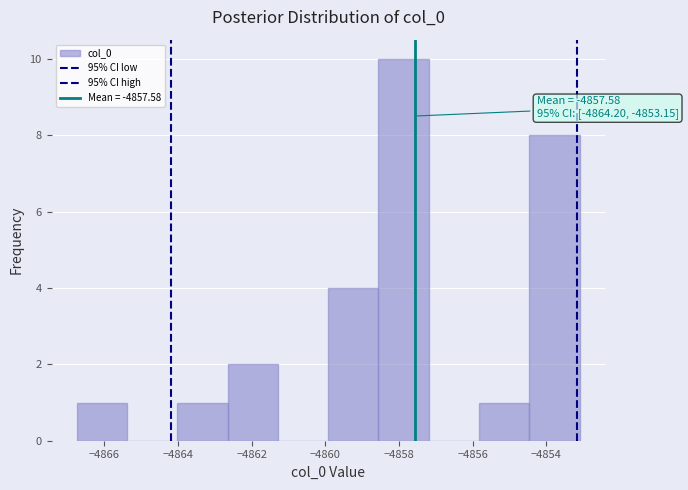

Which range on the x-axis has the tallest bar?

-4858.6 to -4857.2